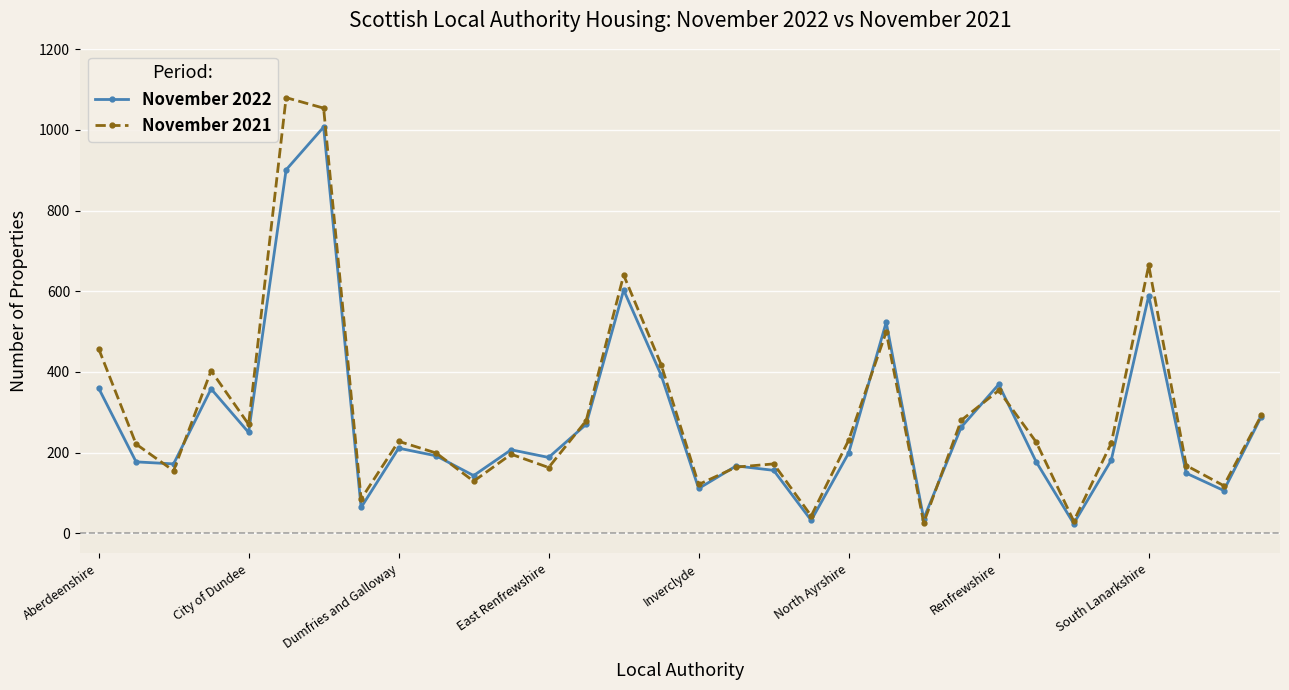

Which series has the widest spread of values?

November 2021